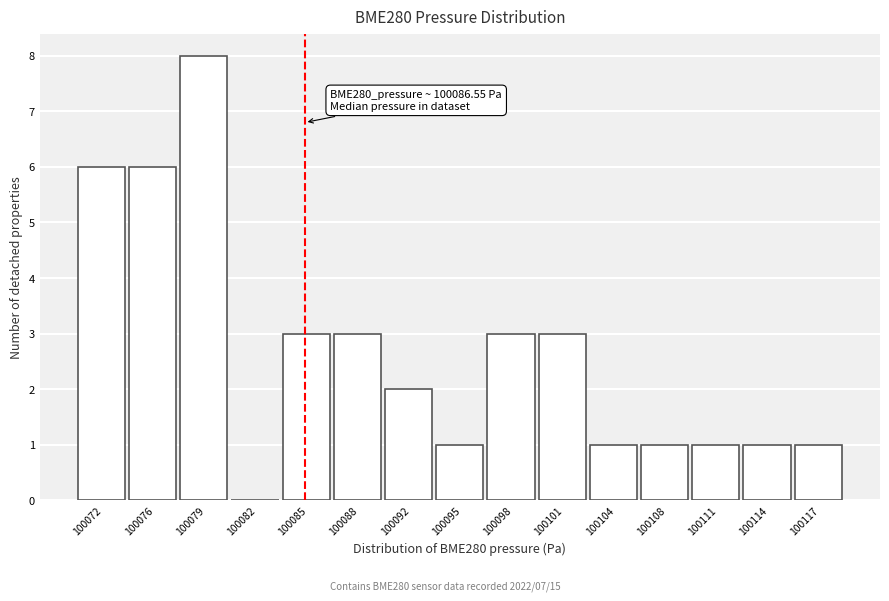

Reading right to left, what are all the values shown in this chart?

100117=1	100114=1	100111=1	100108=1	100104=1	100101=3	100098=3	100095=1	100092=2	100088=3	100085=3	100082=0	100079=8	100076=6	100072=6